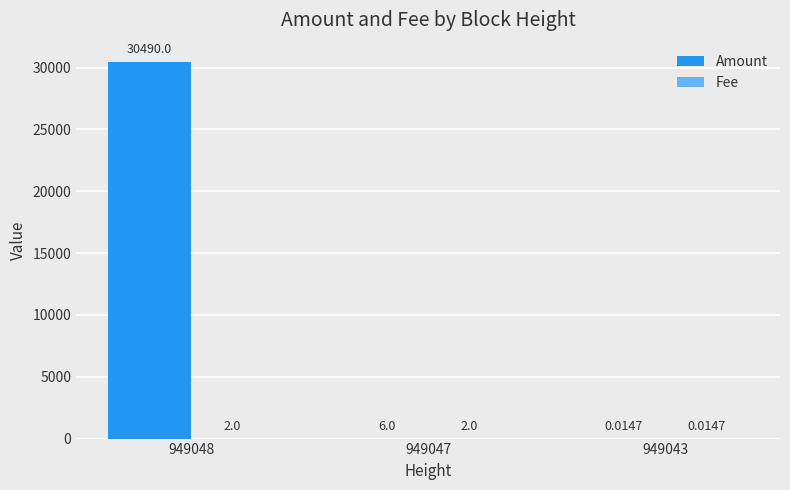

Which series changed the most between 949048 and 949047?

Amount